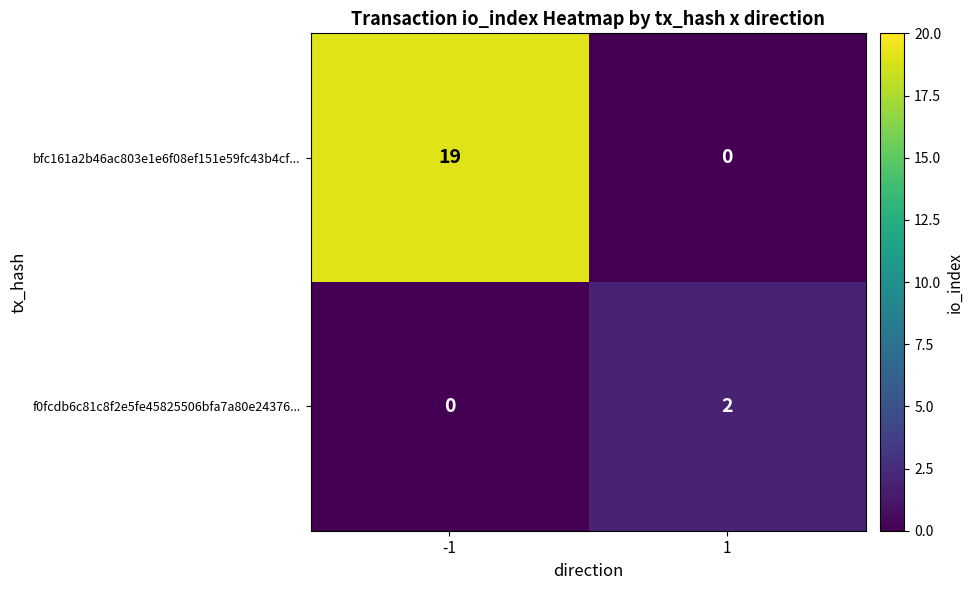

What is the total value across all series at -1?

19